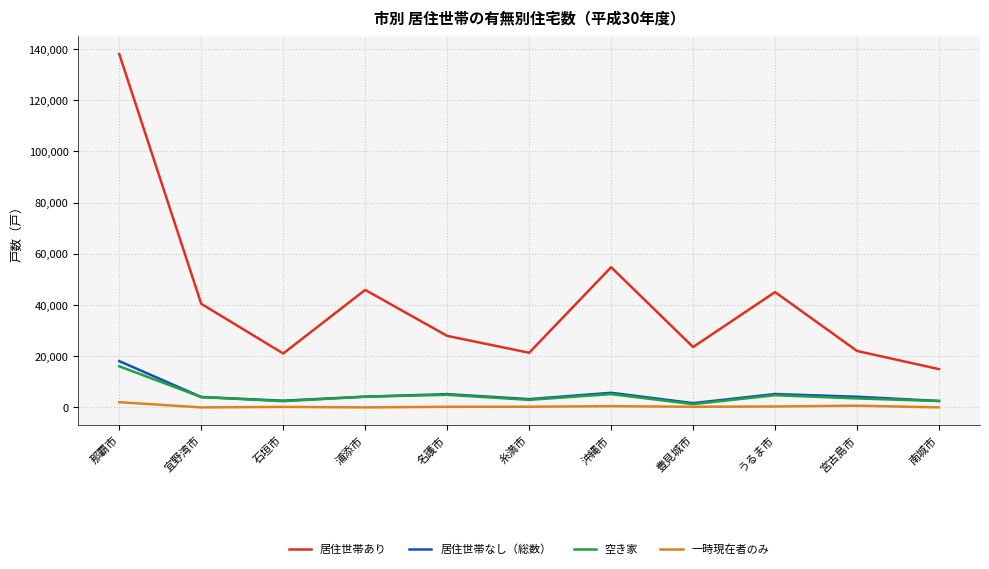

Which series changed the most between 那覇市 and 南城市?

居住世帯あり